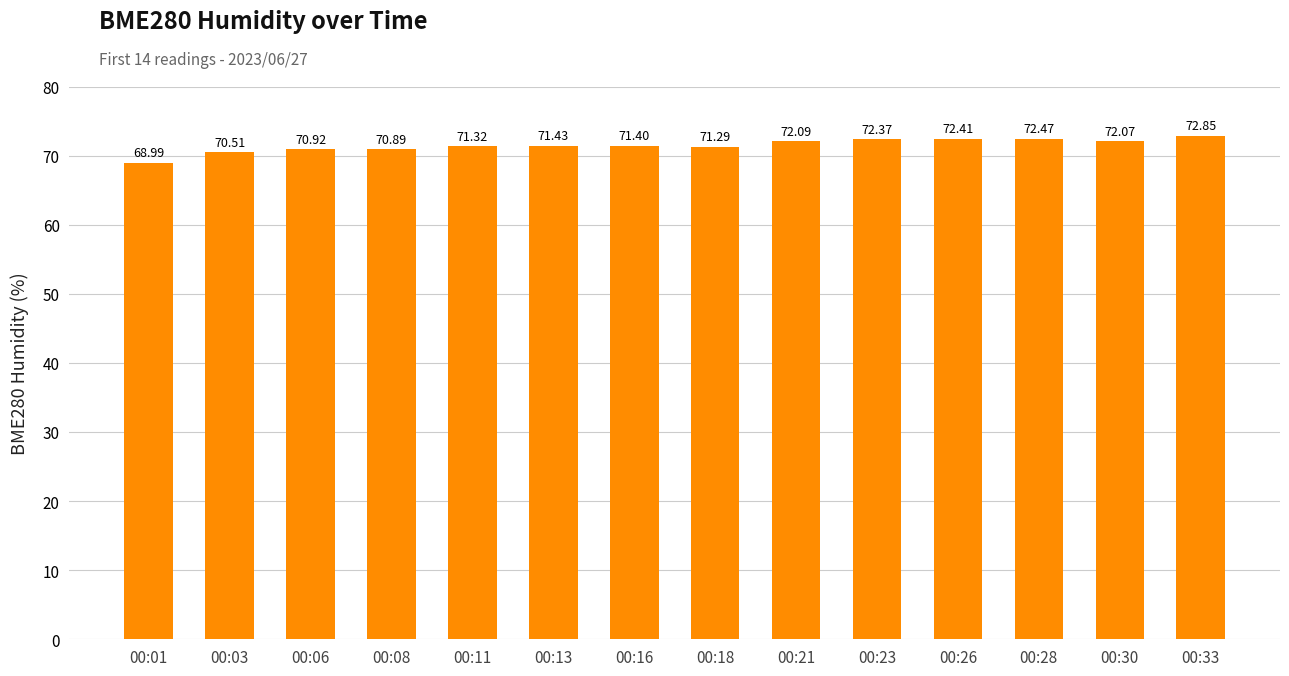

Which has a higher value, 00:26 or 00:28?

00:28